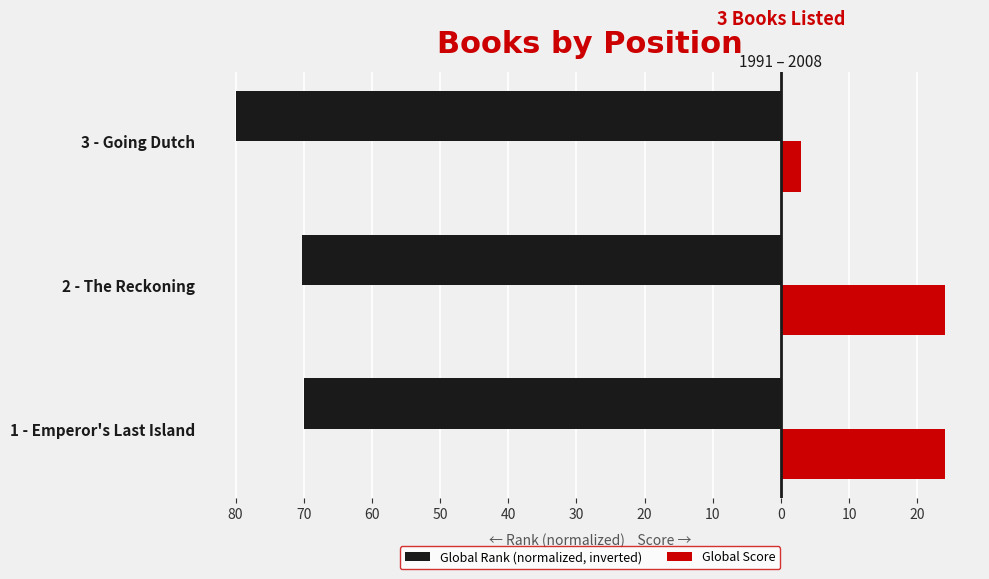

Reading right to left, transcribe all the data shown in this chart.

Global Rank (normalized, inverted): -80.0	-70.3	-69.9
Global Score: 3.0	24.0	24.0